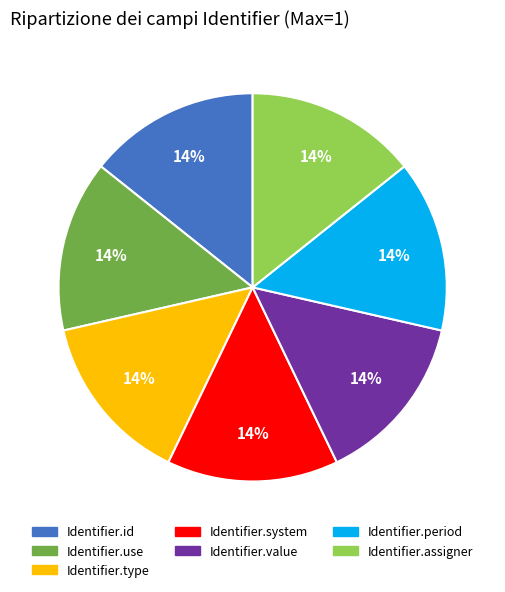

Does any single category account for the majority?

No